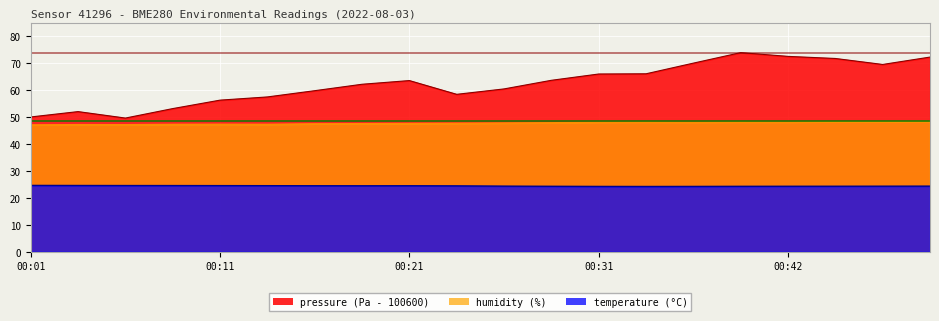

Where does the pressure series first go above 63?

00:21